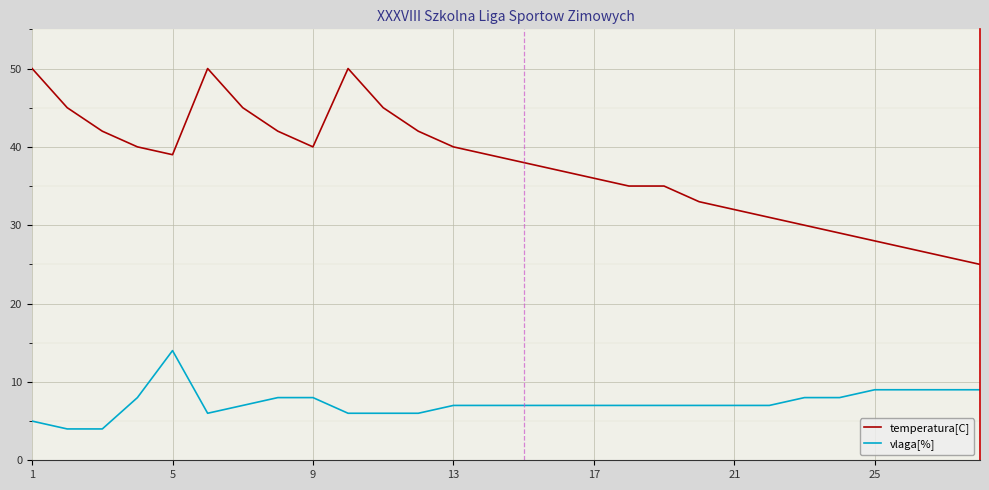

True or false: vlaga[%] and temperatura[C] intersect in this chart.

False